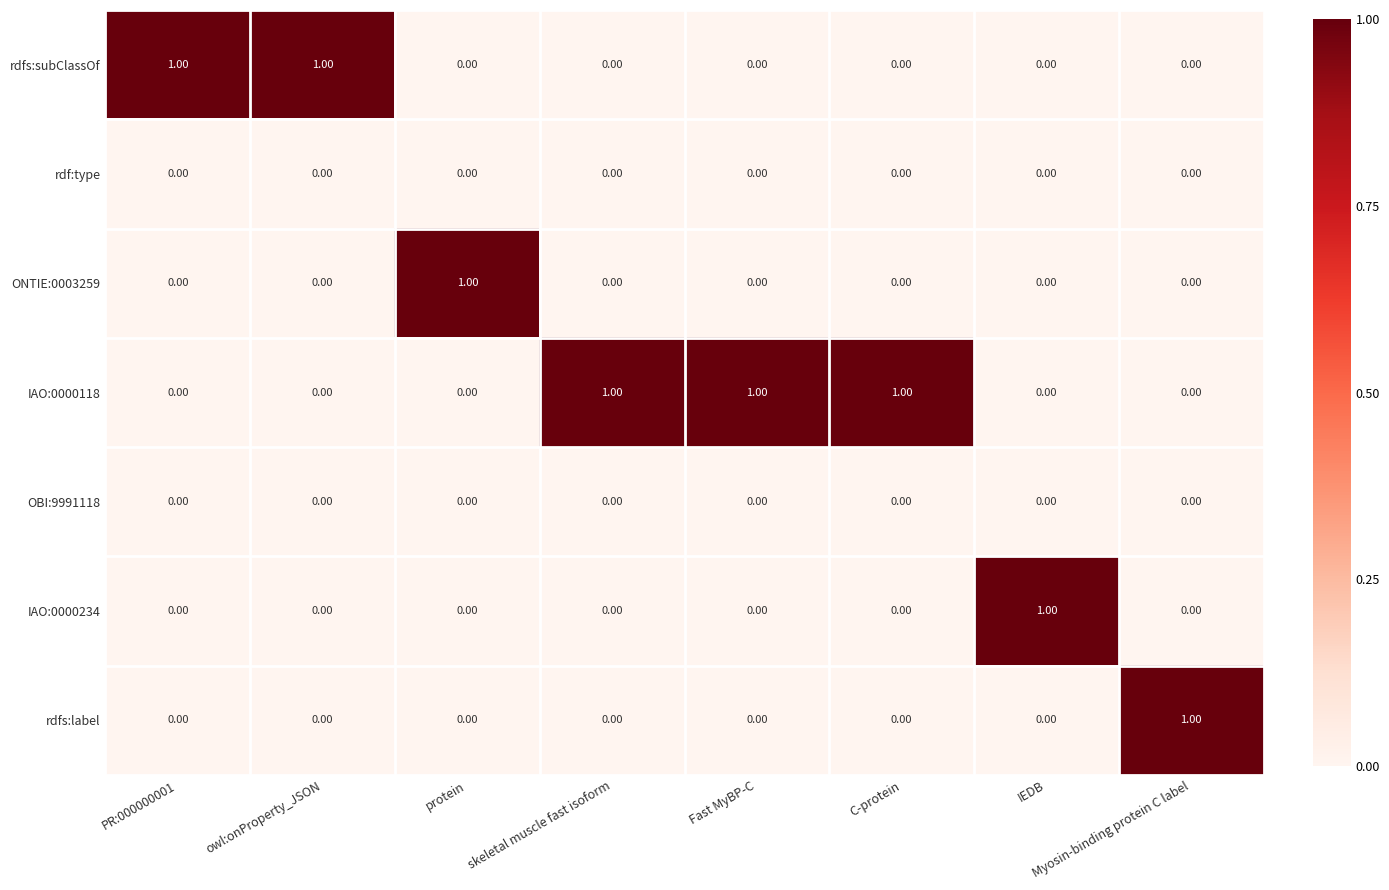

Which series has the largest total across all categories?

IAO:0000118